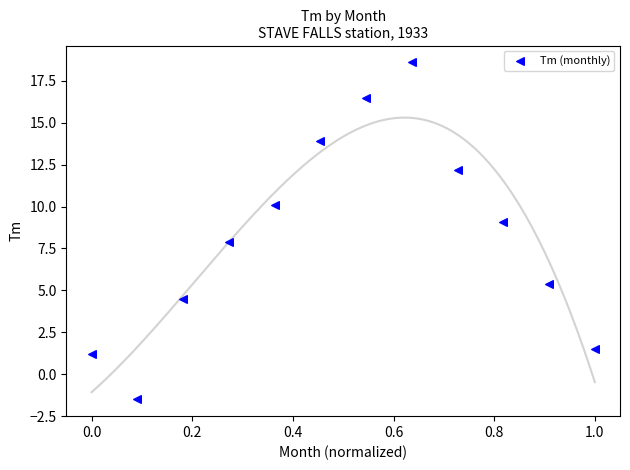

What is the average Y value?

8.3